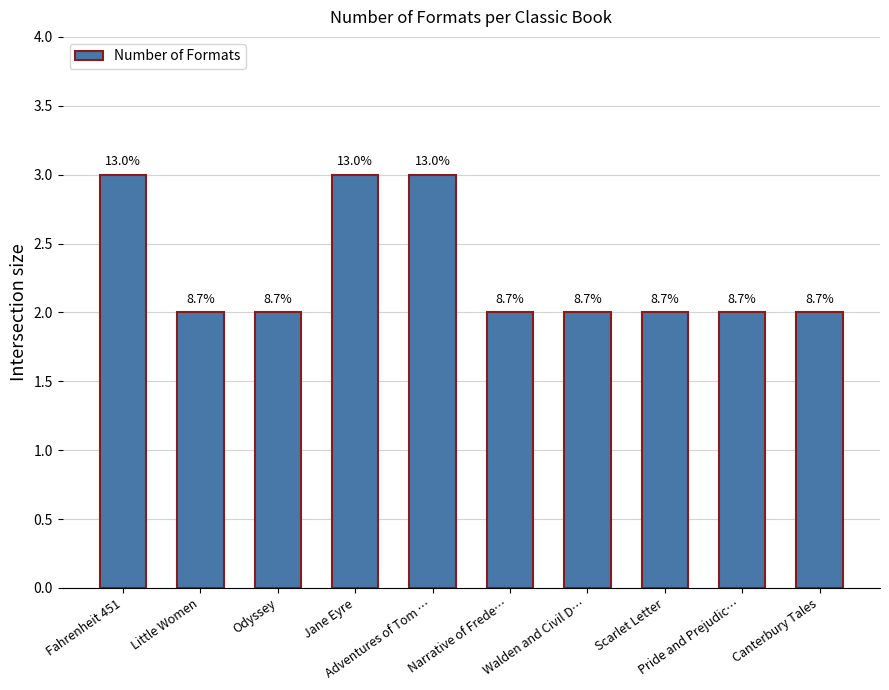

At which label is the value closest to 2?

Little Women